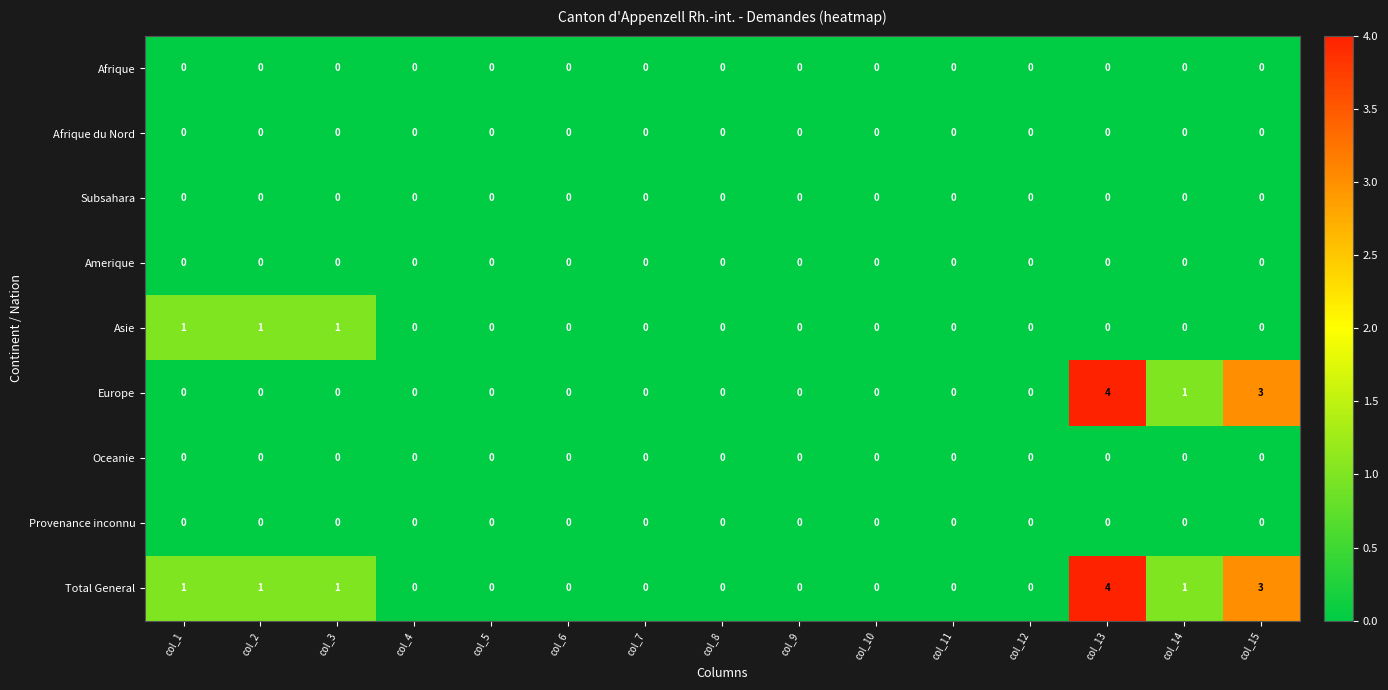

What is the maximum value shown in the chart?

4